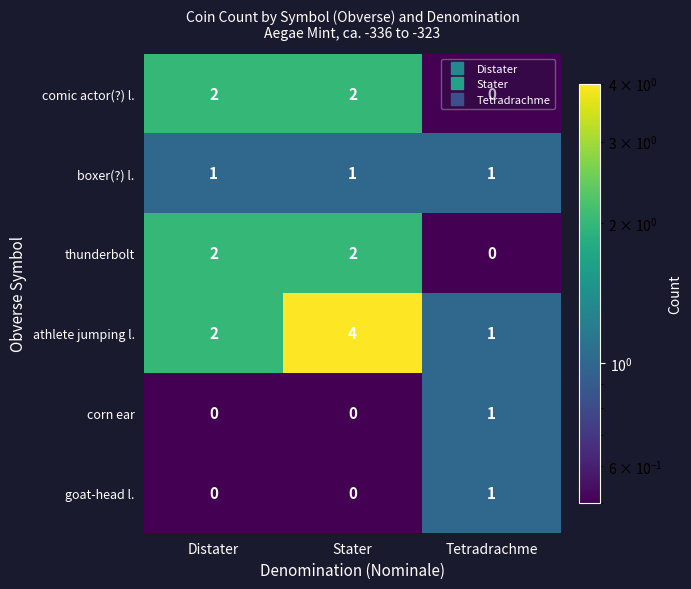

Which series has the widest spread of values?

athlete jumping l.